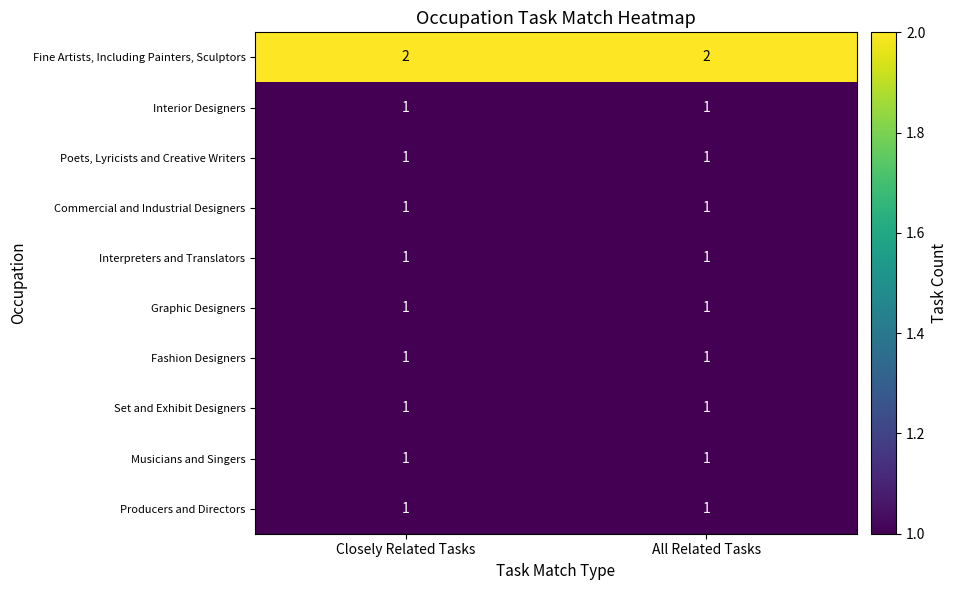

True or false: Interior Designers has a value of 0 at All Related Tasks.

False